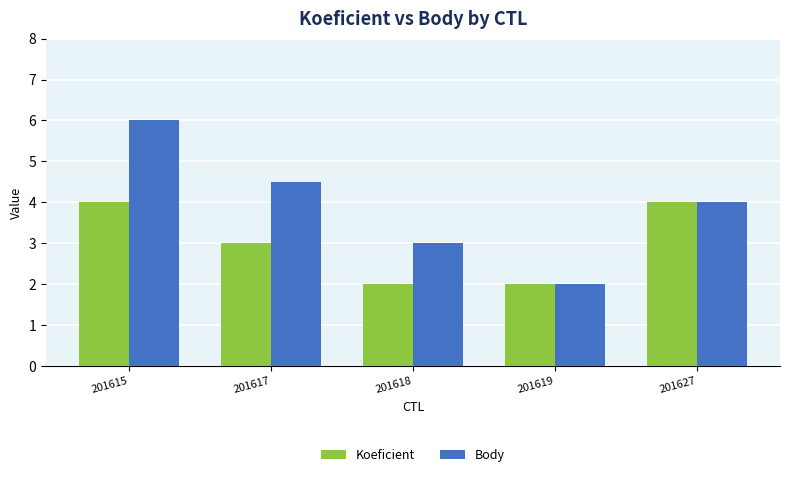

What is the average value of the Koeficient series?

3.0